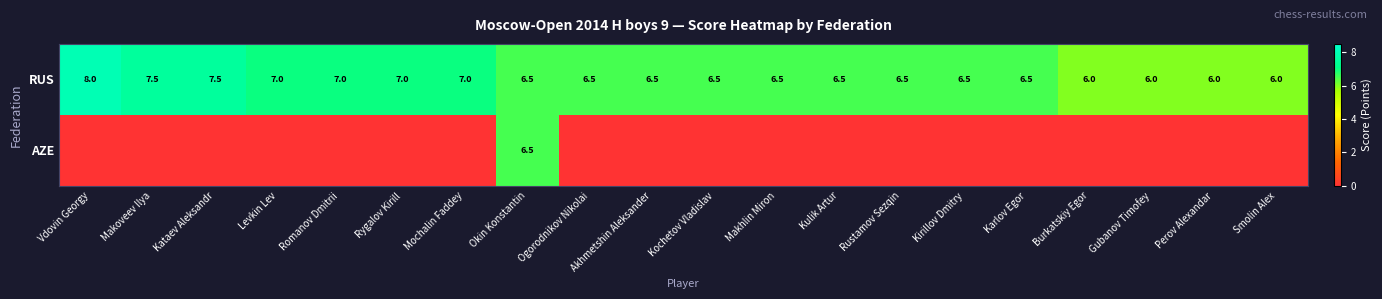

Count the number of data series in this chart.

2